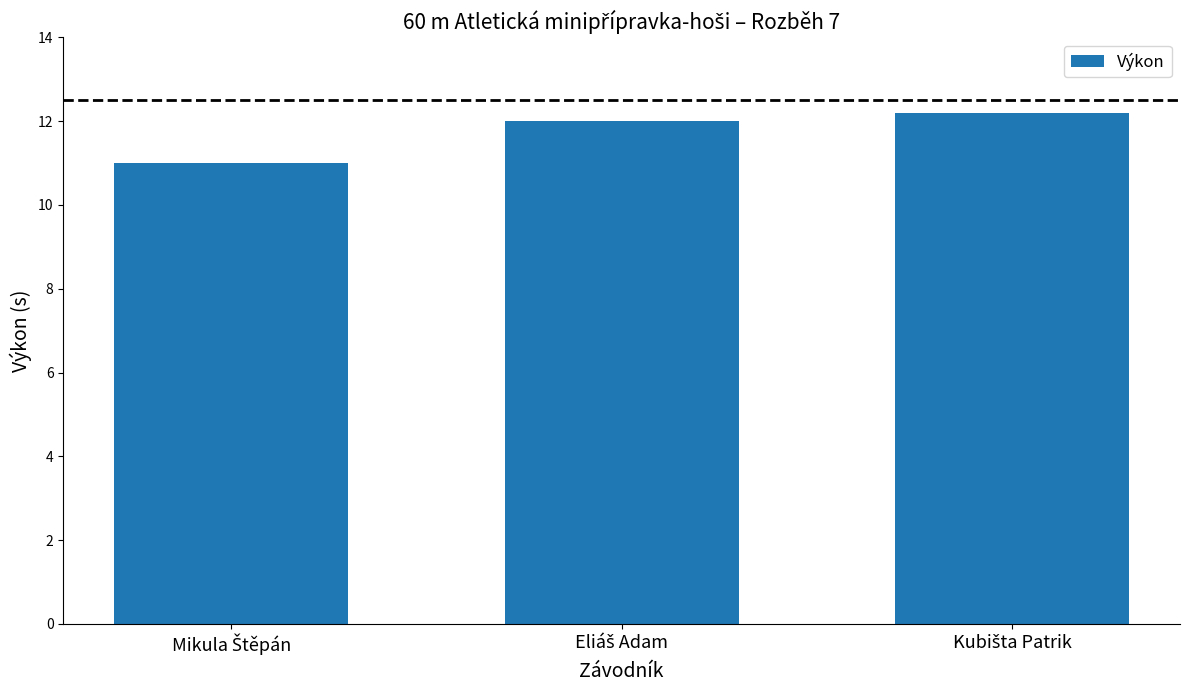

What is the maximum value shown in the chart?

12.2